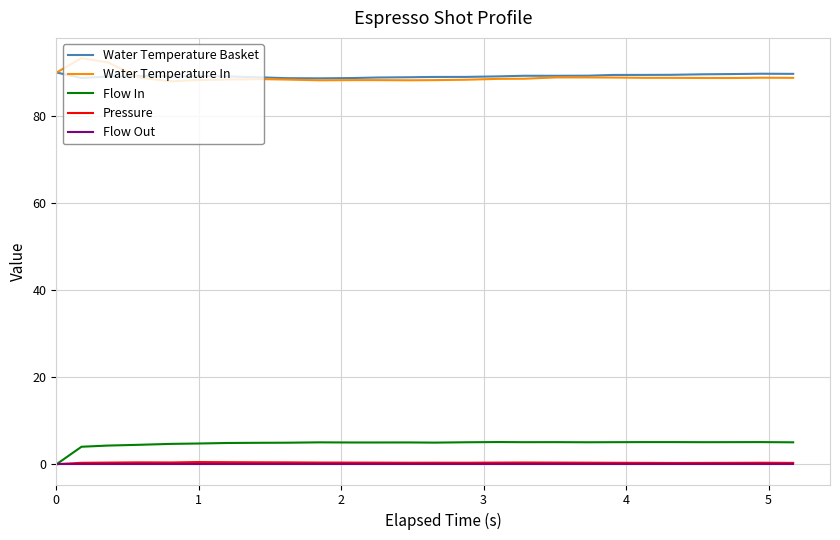

Does the chart have visible grid lines?

Yes